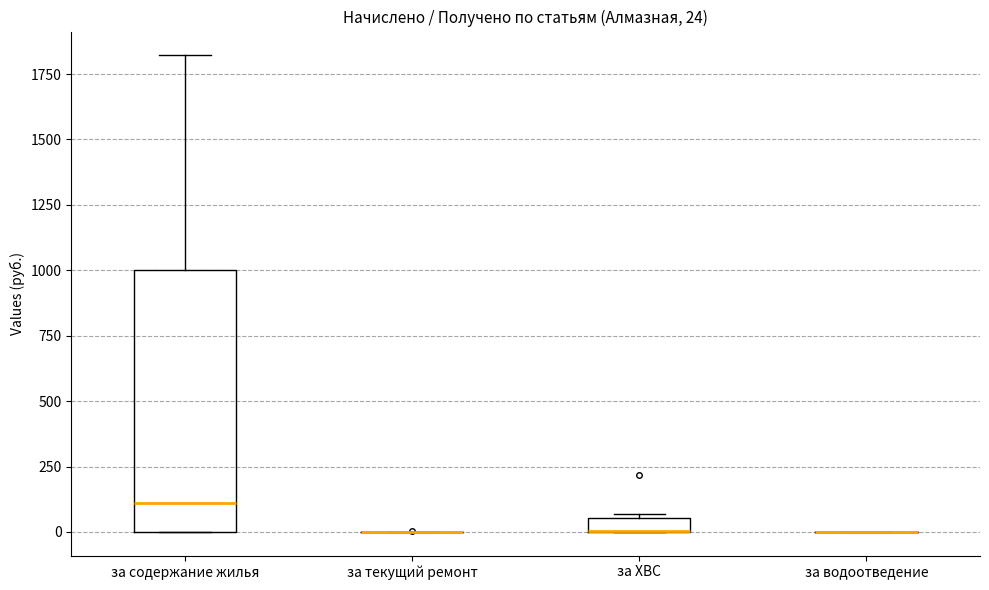

Which box is the tallest, from its lower edge to its upper edge?

за содержание жилья